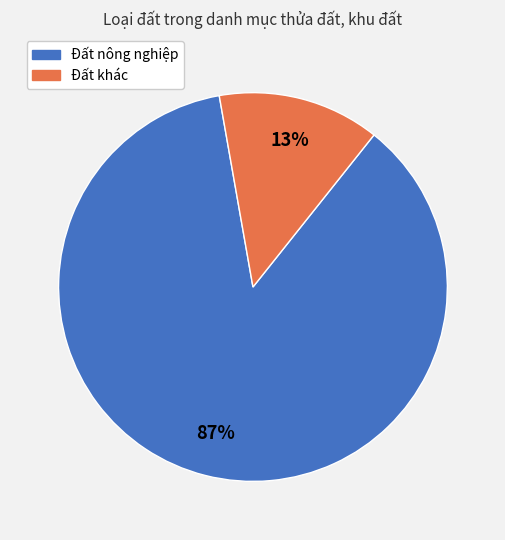

To the nearest percent, what percentage of the pie is Đất nông nghiệp?

87%